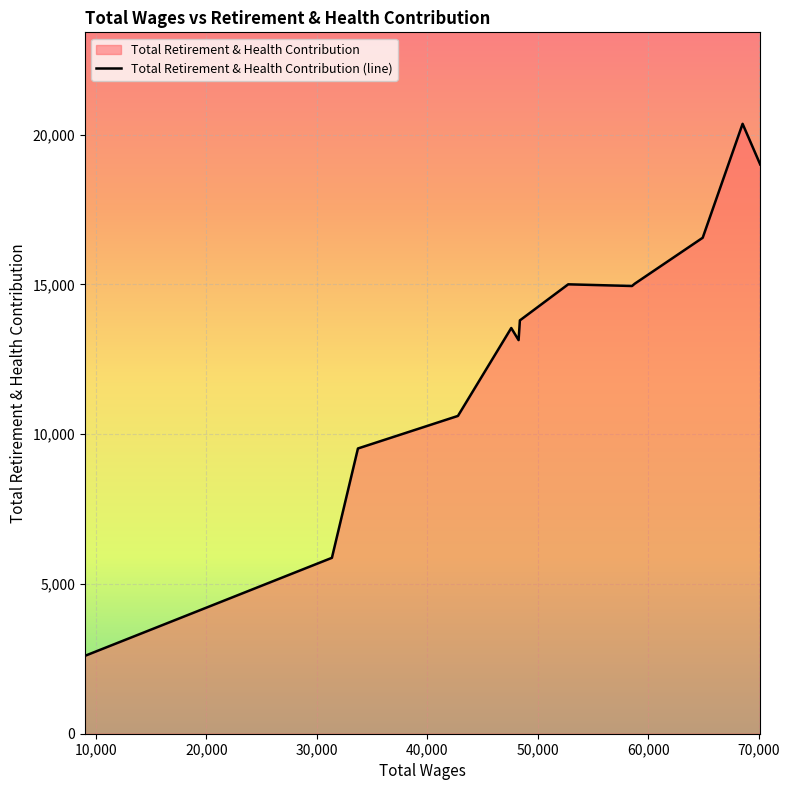

The value at 58535.0 is 21412. True or false?

False